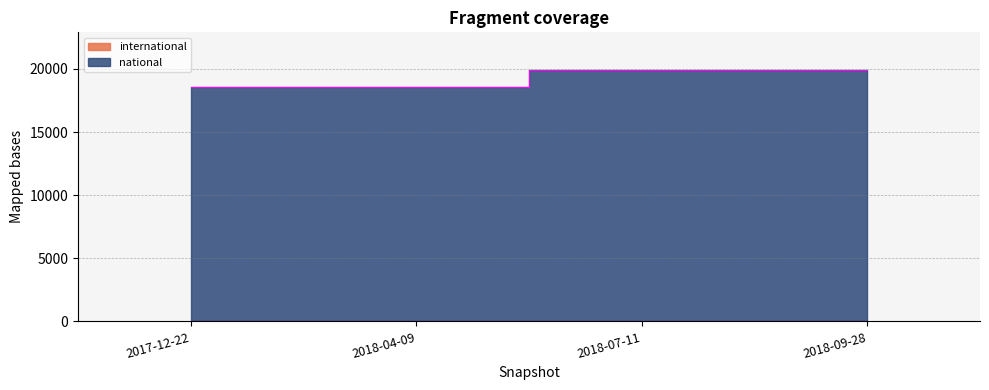

What is the total value across all series at 2017-12-22?

18551